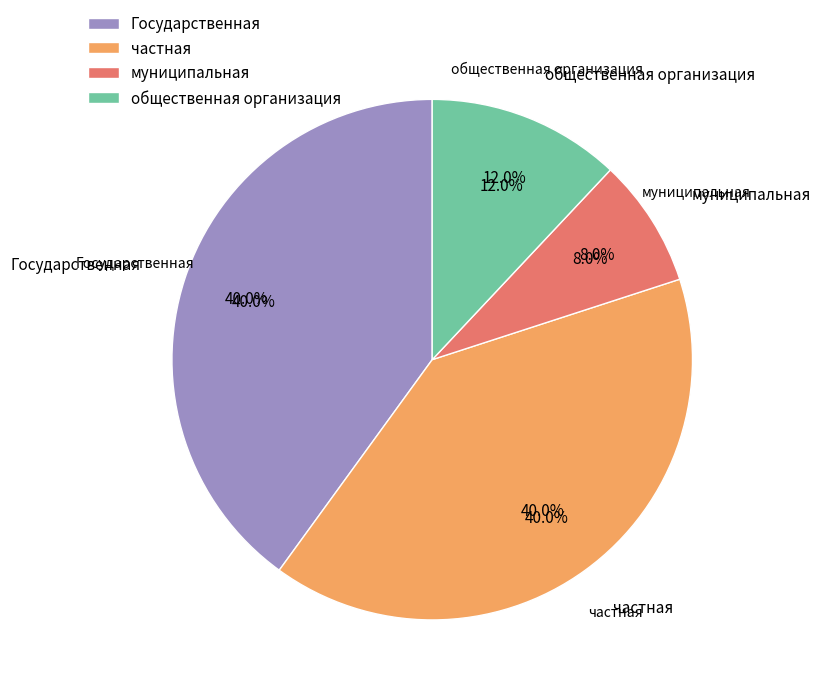

How many segments does this pie chart have?

4